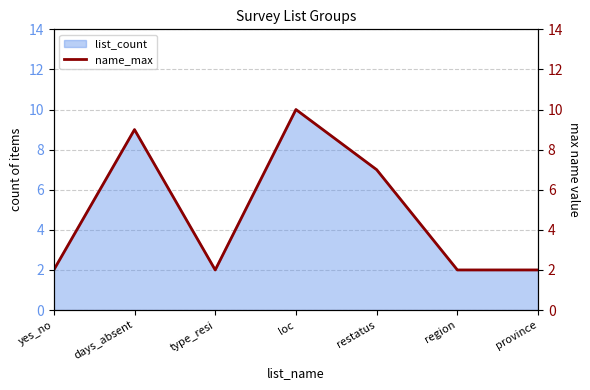

Where is the data nearest to the value 6?

restatus